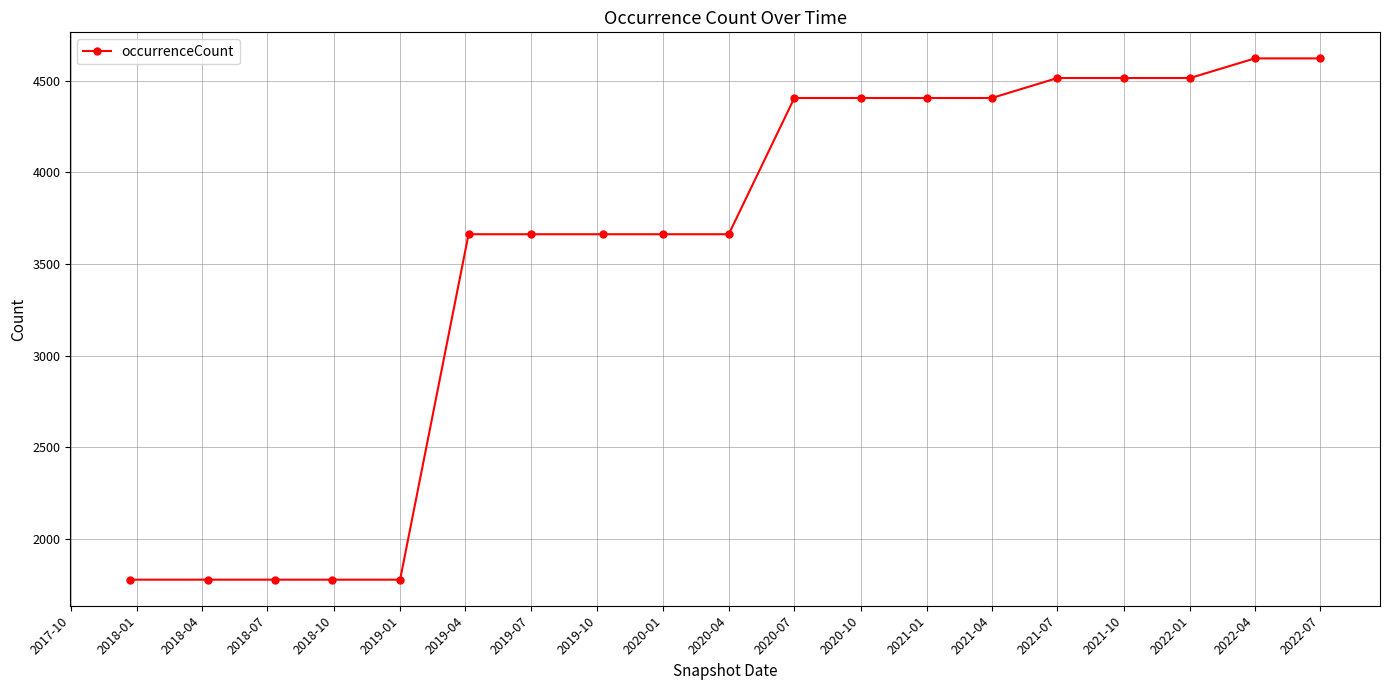

Reading right to left, extract all data points from this chart.

4622	4622	4515	4515	4515	4406	4406	4406	4406	3663	3663	3663	3663	3663	1779	1779	1779	1779	1779